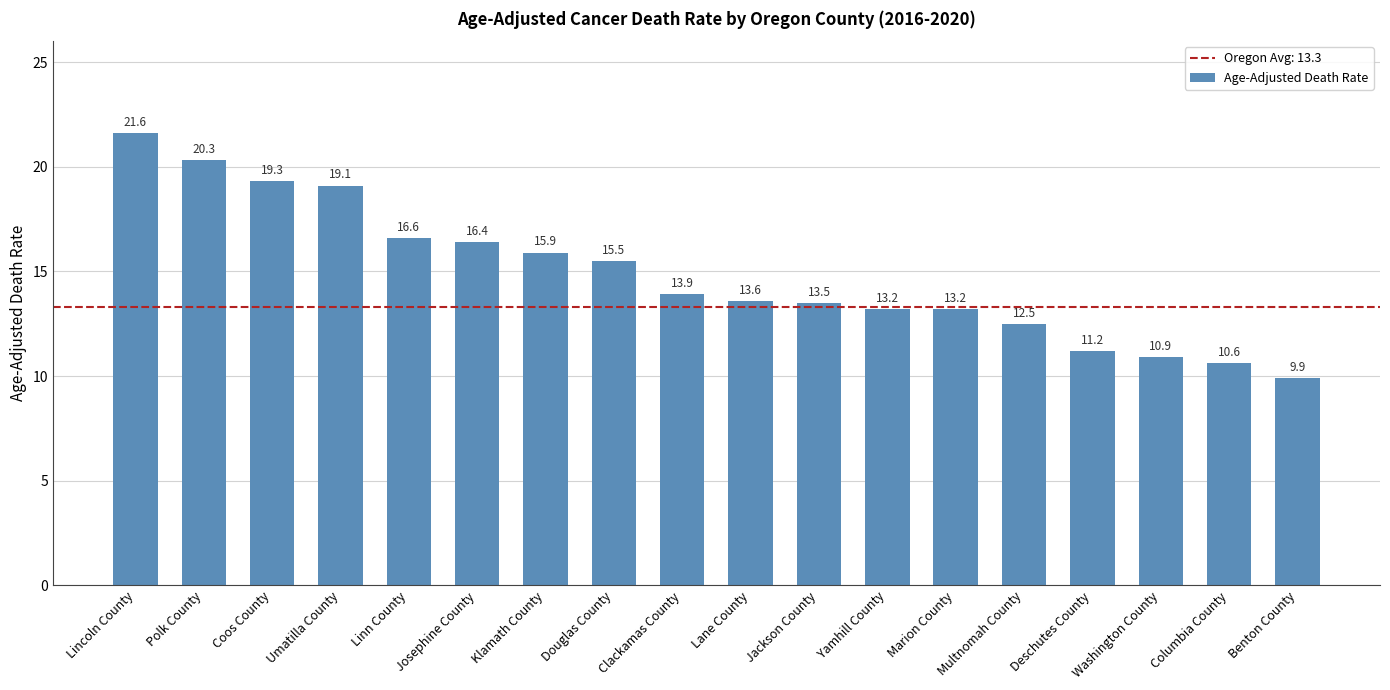

Reading left to right, extract all data points from this chart.

Lincoln County=21.6	Polk County=20.3	Coos County=19.3	Umatilla County=19.1	Linn County=16.6	Josephine County=16.4	Klamath County=15.9	Douglas County=15.5	Clackamas County=13.9	Lane County=13.6	Jackson County=13.5	Yamhill County=13.2	Marion County=13.2	Multnomah County=12.5	Deschutes County=11.2	Washington County=10.9	Columbia County=10.6	Benton County=9.9